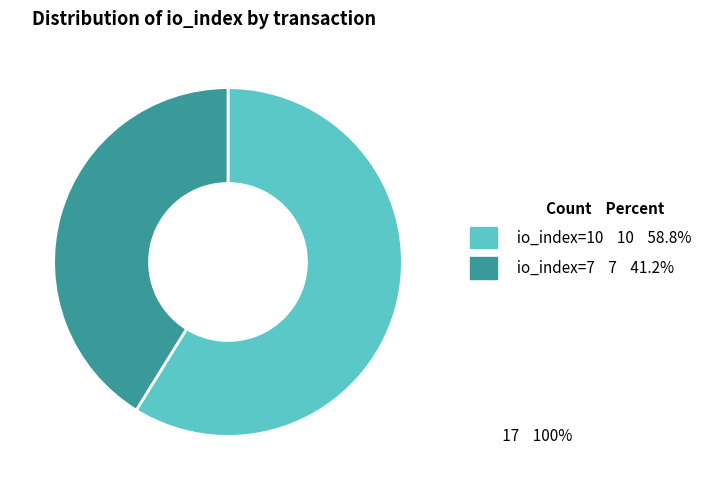

How many slices are in this pie chart?

2